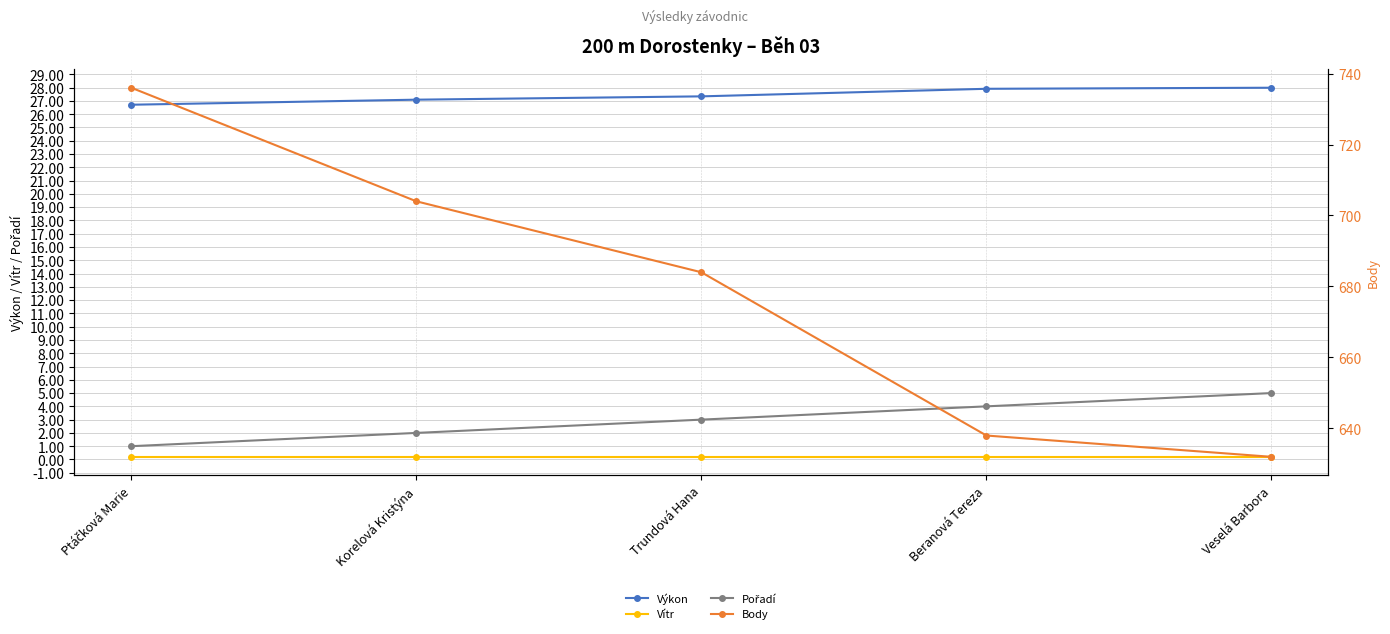

How many distinct data groups are displayed?

4